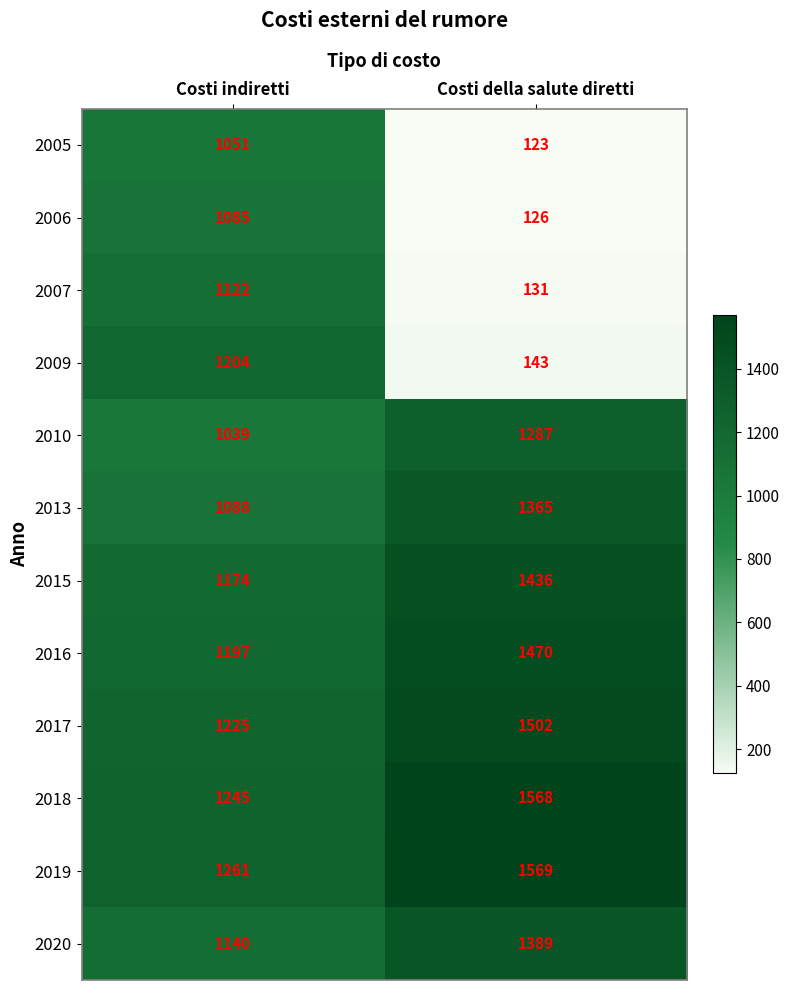

Reading right to left, extract all data points from this chart.

2005: 123	1051
2006: 126	1085
2007: 131	1122
2009: 143	1204
2010: 1287	1039
2013: 1365	1088
2015: 1436	1174
2016: 1470	1197
2017: 1502	1225
2018: 1568	1245
2019: 1569	1261
2020: 1389	1140